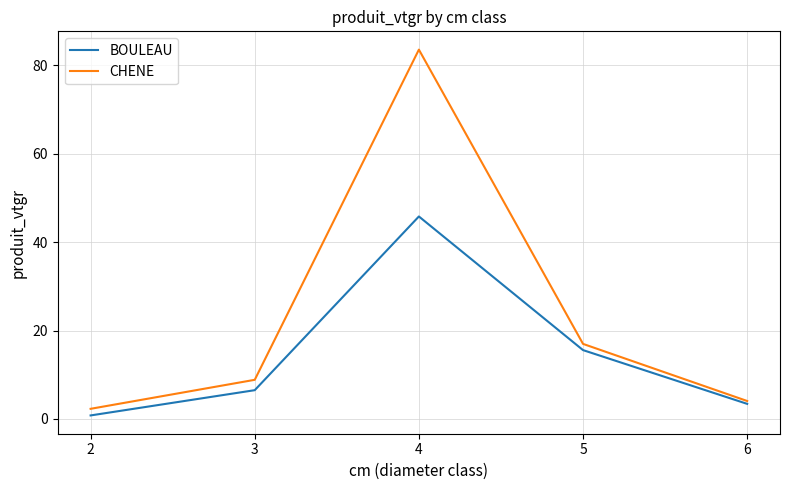

The BOULEAU series shows 6.5 at 3. True or false?

True